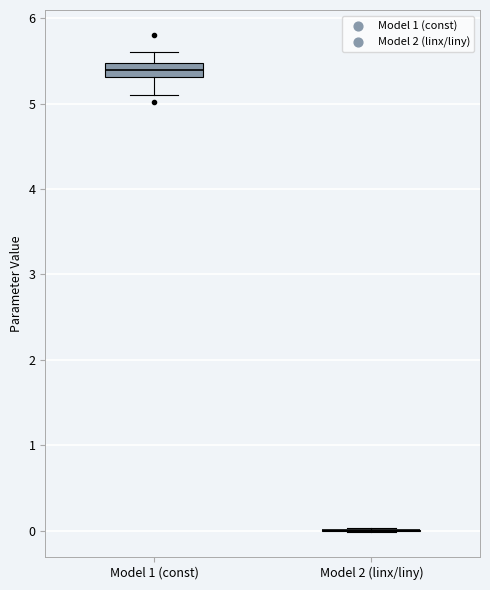

Where does the lower whisker of the box for Model 1 (const) end on the y-axis? The values are not printed on the chart, so give them approximately, as read against the axis.

5.1